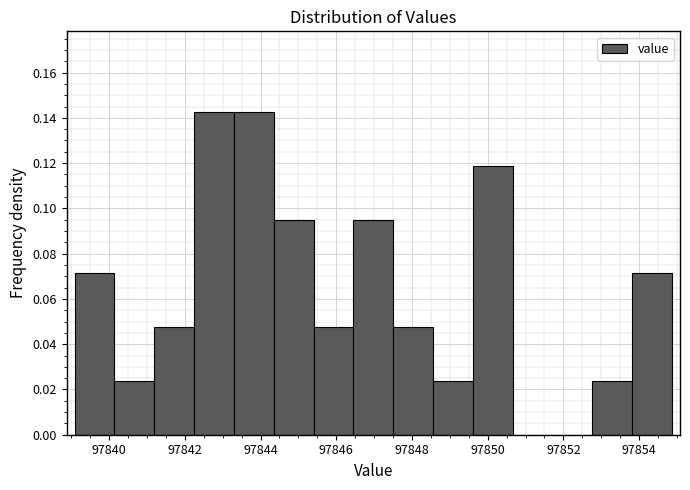

What is the height of the bar covering 97848.6 to 97849.6 on the x-axis? Neither the bar edges nor the heights are printed on the chart, so give them approximately, as read against the axes.

0.024